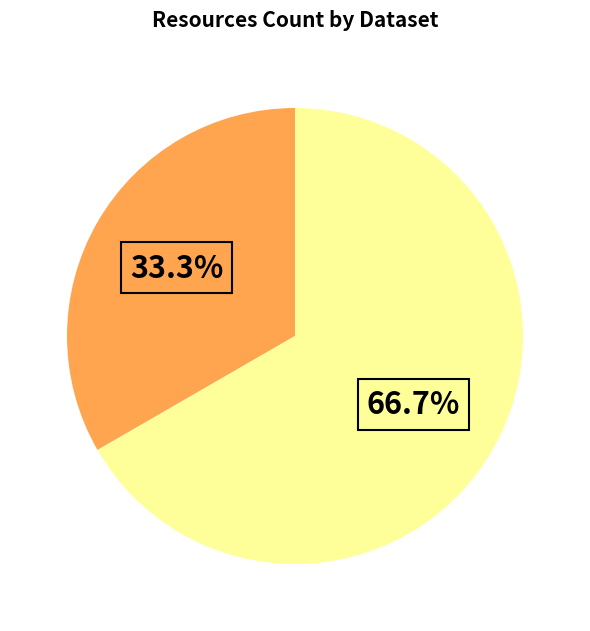

Is there any slice that represents more than half of the pie?

Yes